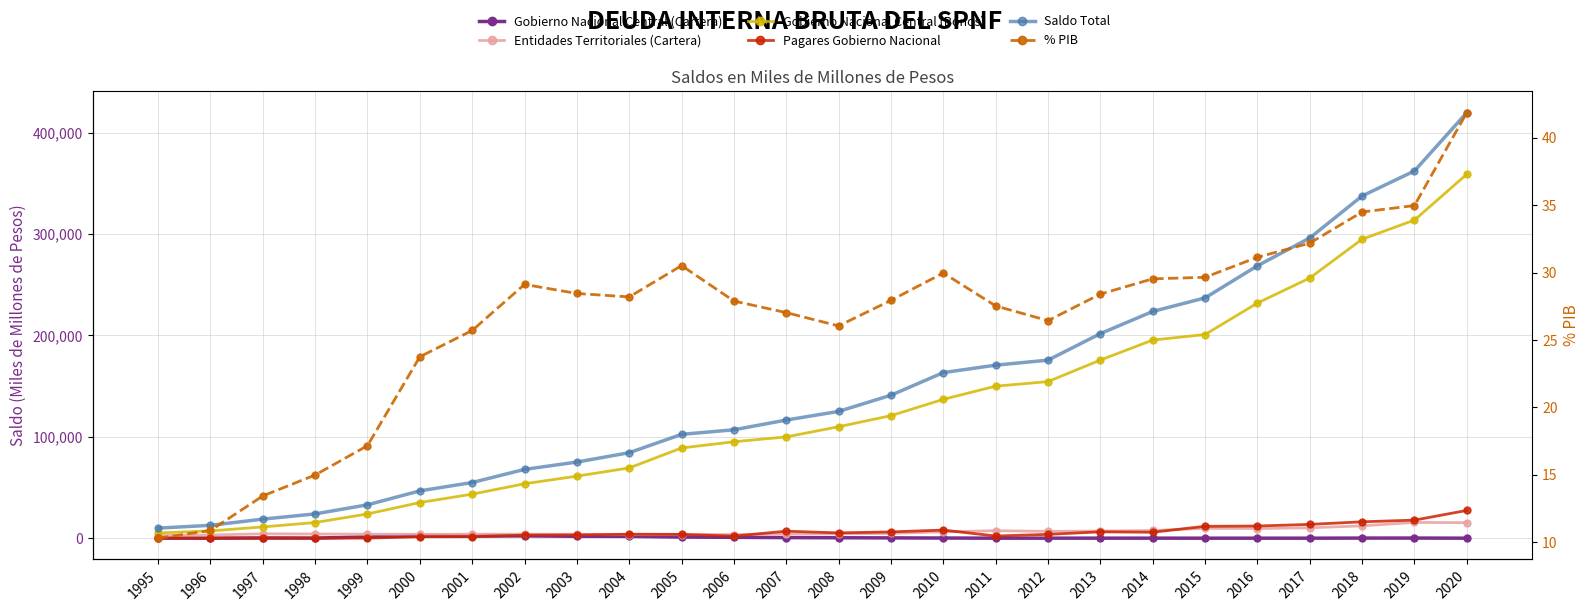

At how many categories does at least one series exceed 336977?

3